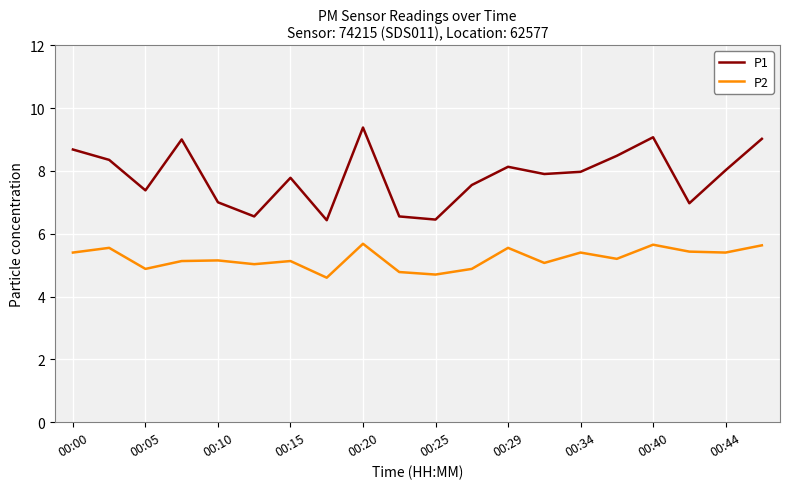

What is the difference between the maximum and second lowest values in the P2 series?

1.0